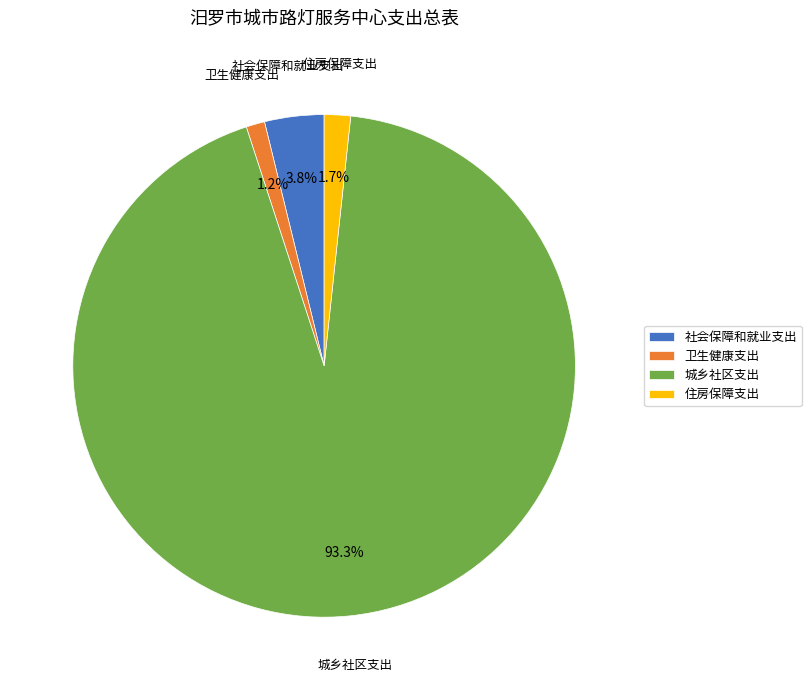

Does 卫生健康支出 account for over 50% of the chart?

No